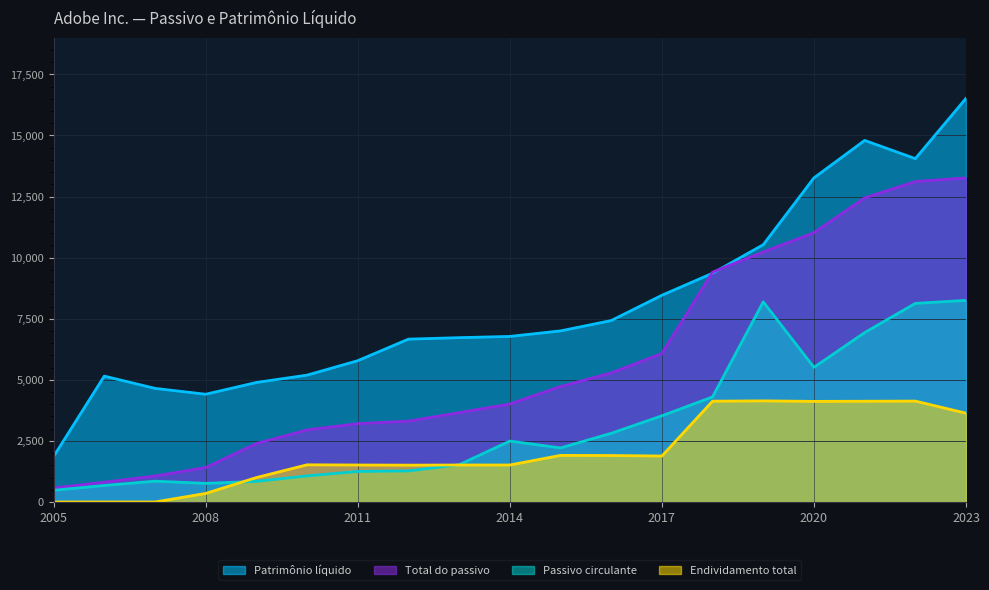

Is it true that Patrimônio líquido equals 1864 at 2005?

True